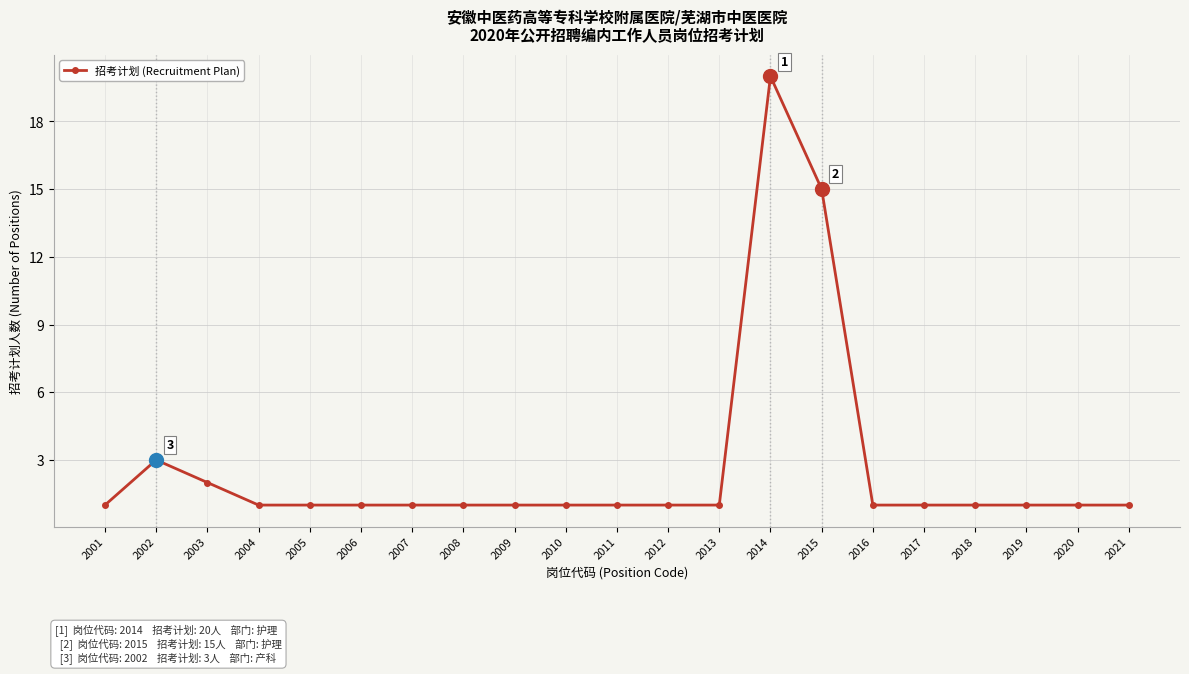

What is the difference between the values at 2014 and 2002?

17